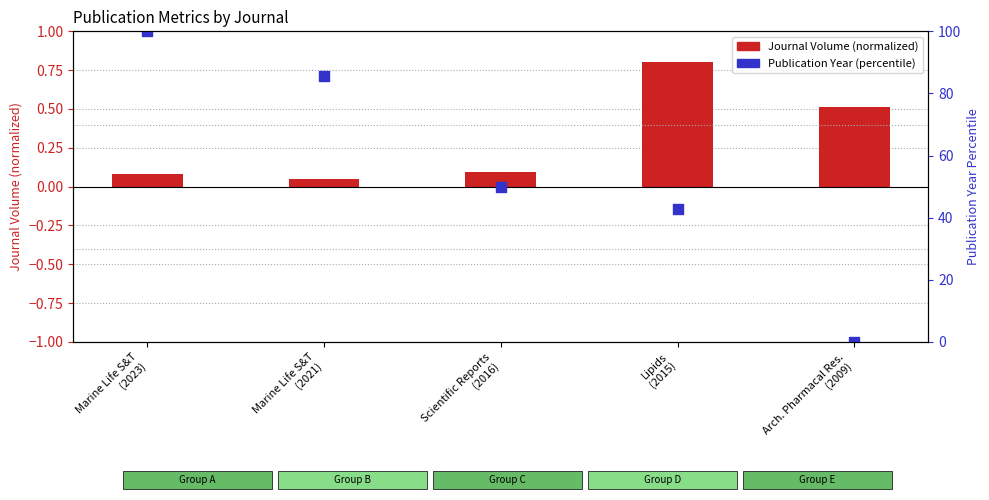

Which series reaches the minimum Y coordinate?

Publication Year (percentile)